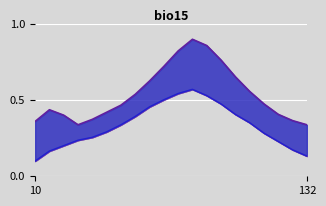

Where is the first local minimum for P1_line?

3